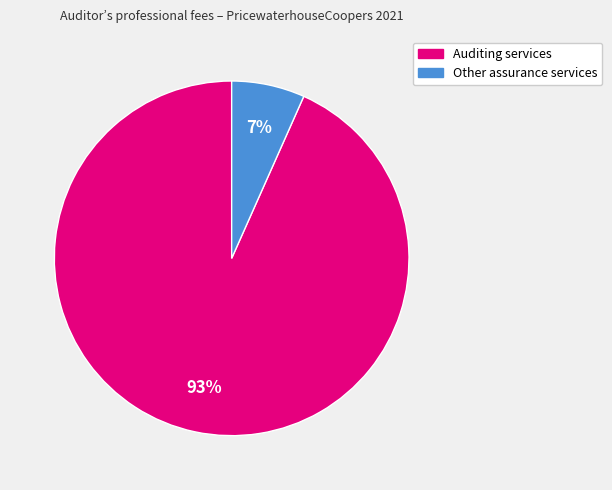

Is there any slice that represents more than half of the pie?

Yes